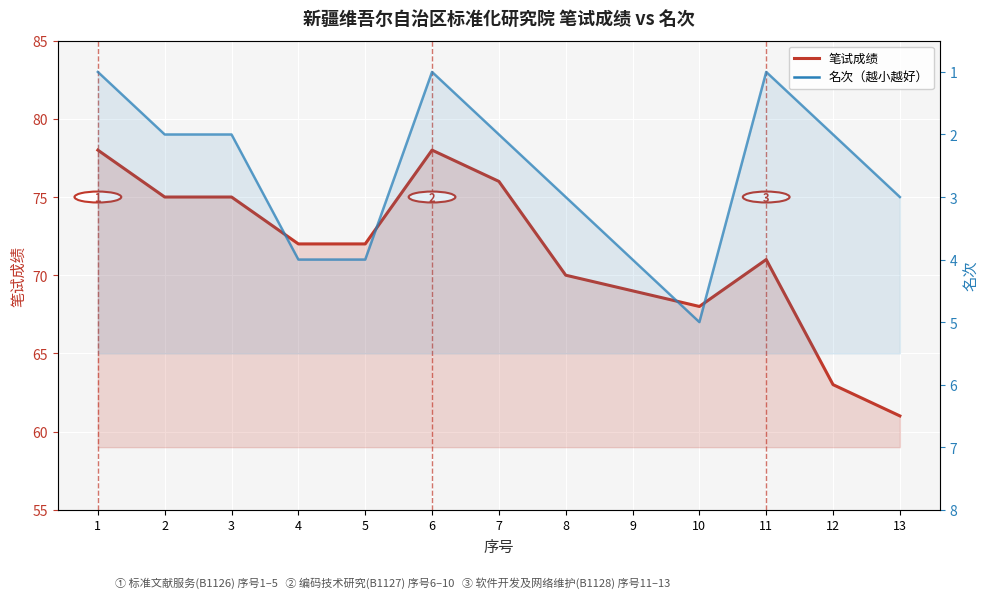

Which series has the largest total across all categories?

笔试成绩